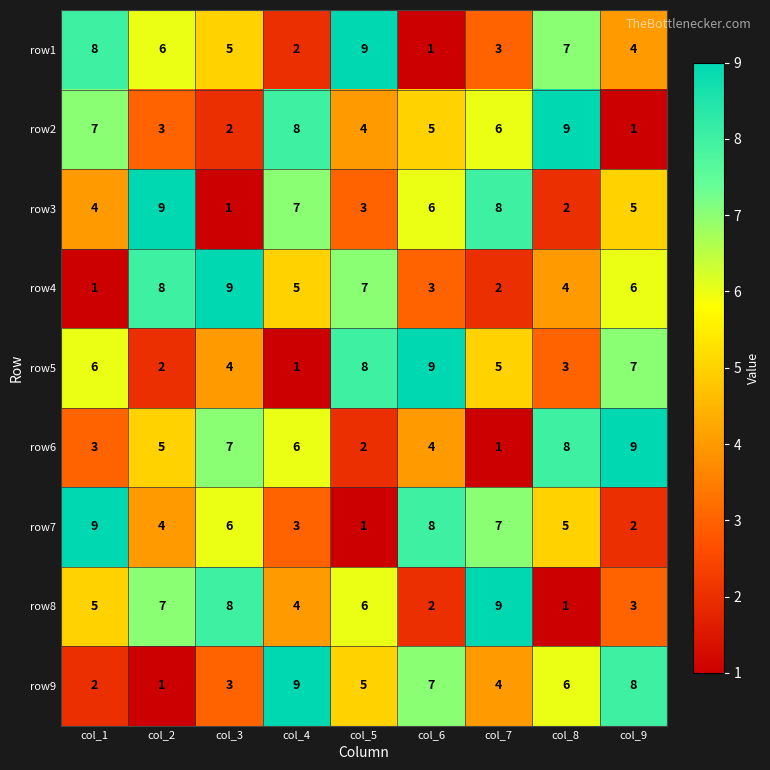

What is the difference between the highest and lowest values at col_5?

8